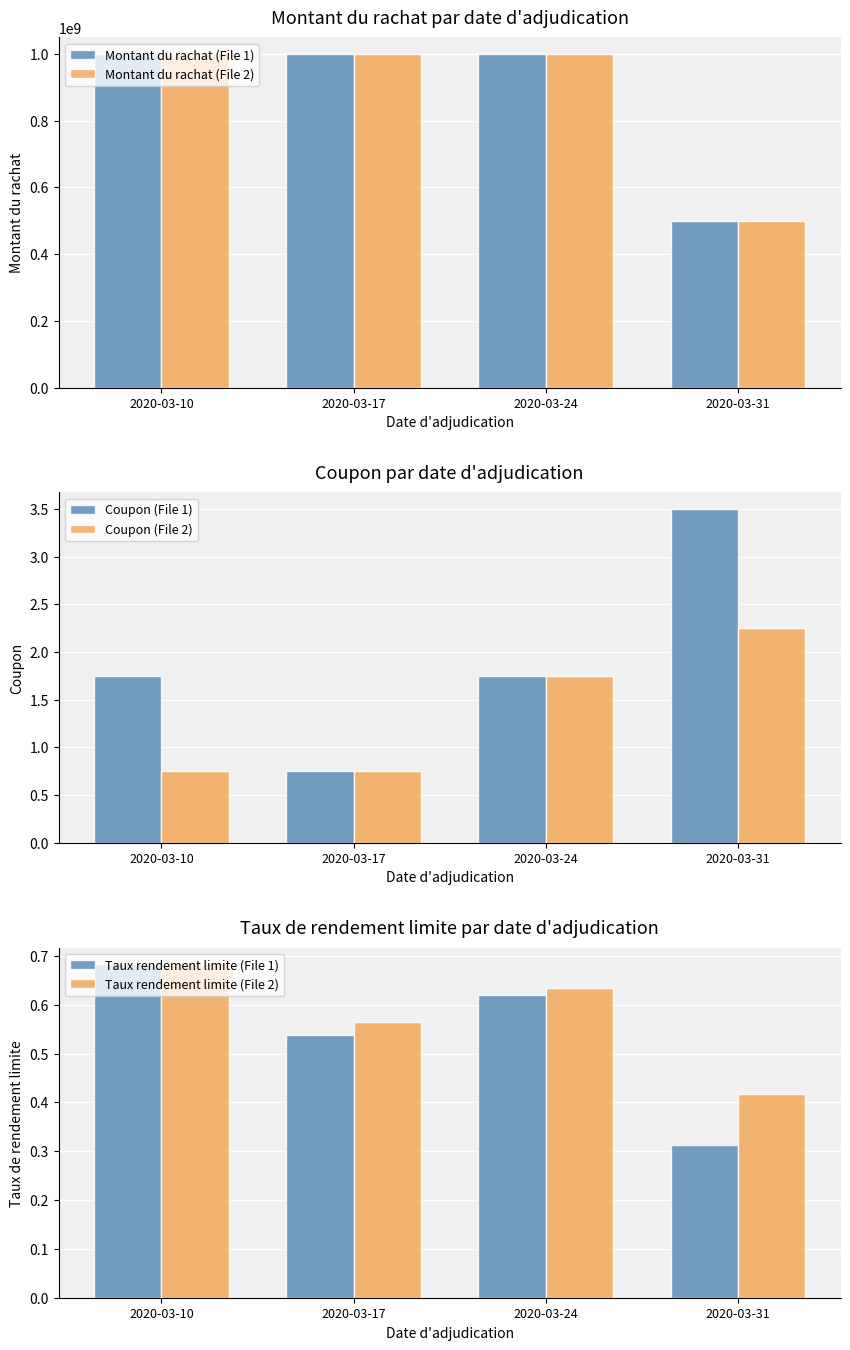

Read the Coupon (File 2) value at 2020-03-17.

0.8